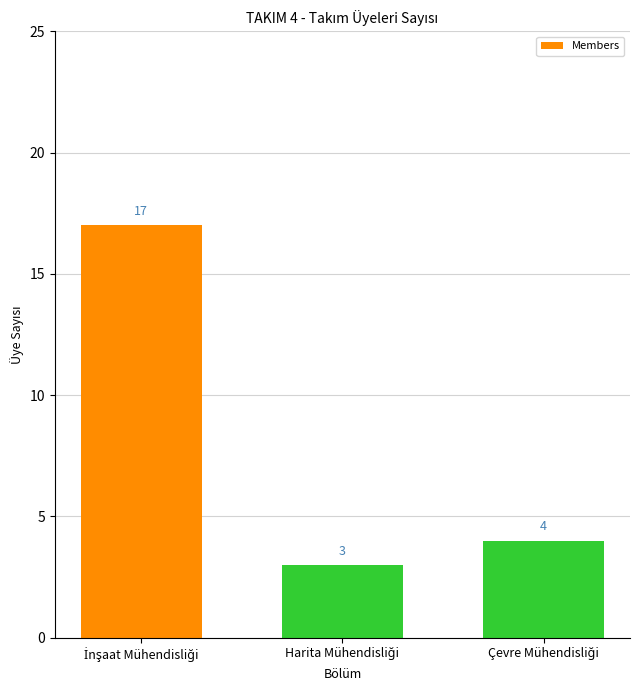

How many series are shown in this chart?

1